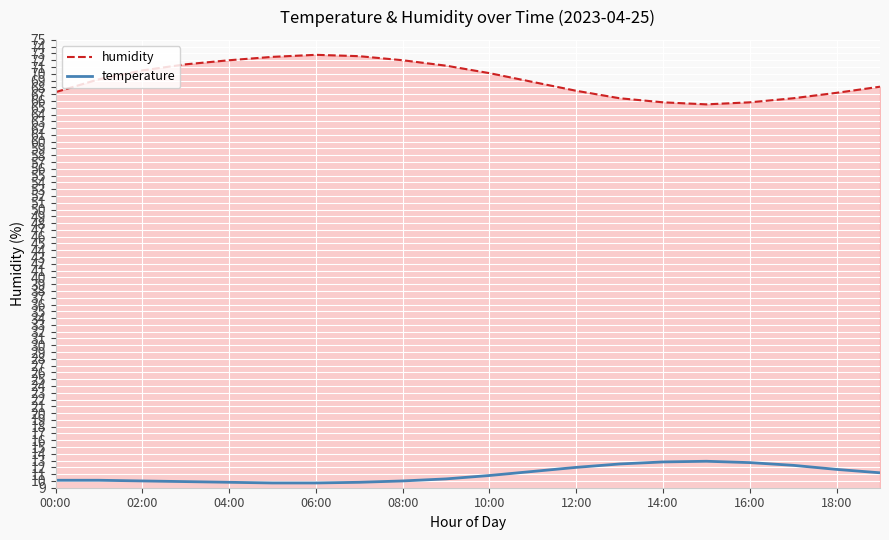

Rank the series by their maximum value, from highest to lowest.

humidity, temperature